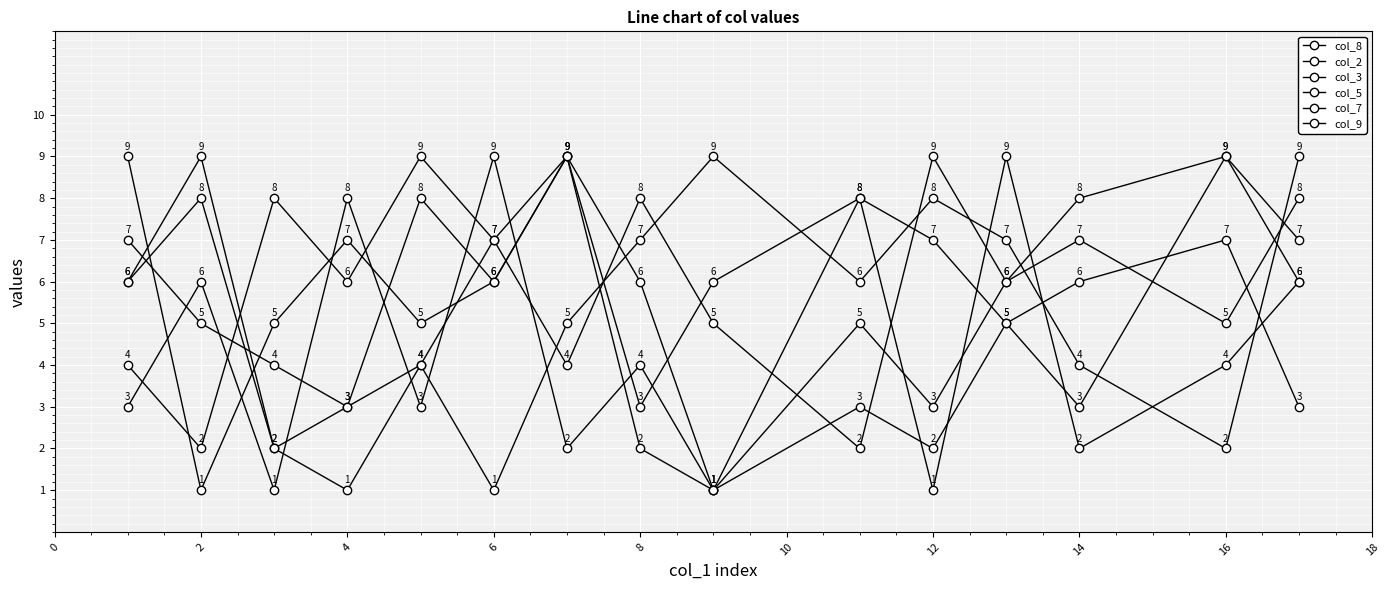

Reading left to right, what are all the values shown in this chart?

col_8: 7	5	4	3	8	6	9	6	1	8	7	5	3	9	6
col_2: 6	8	2	3	4	1	5	7	9	6	8	7	4	2	9
col_3: 9	1	5	7	5	6	9	2	1	3	2	5	6	7	3
col_5: 6	9	2	1	4	7	9	3	6	8	1	9	2	4	6
col_7: 4	2	8	6	9	7	4	8	5	2	9	6	7	5	8
col_9: 3	6	1	8	3	9	2	4	1	5	3	6	8	9	7